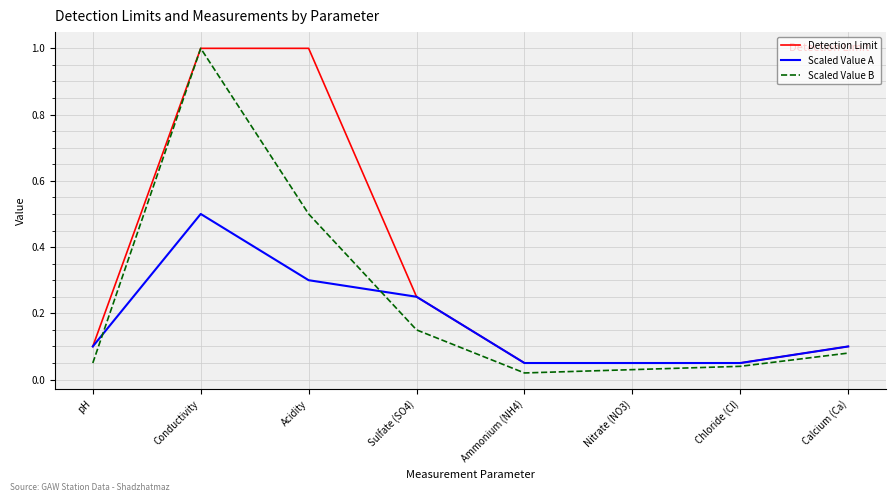

The Scaled Value B series shows 0.0 at pH. True or false?

False